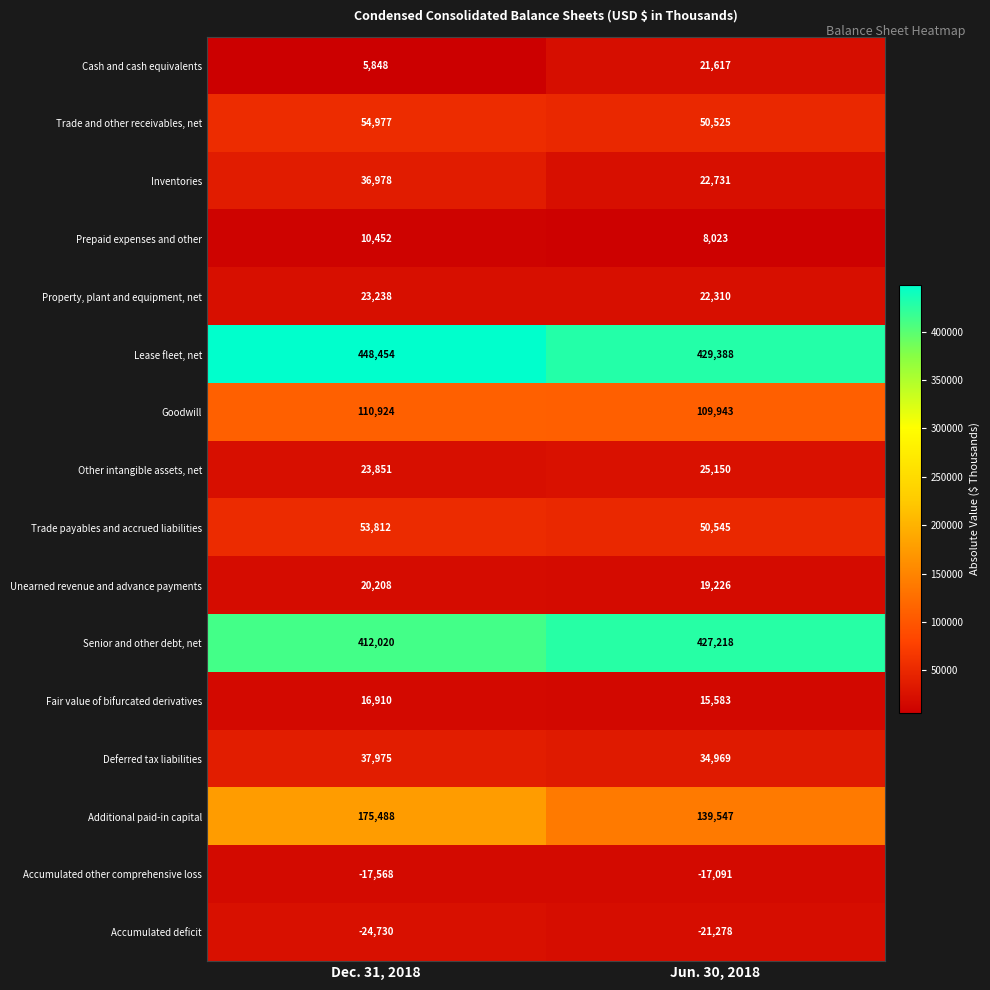

Rank the categories by Accumulated deficit value from lowest to highest.

Dec. 31, 2018, Jun. 30, 2018